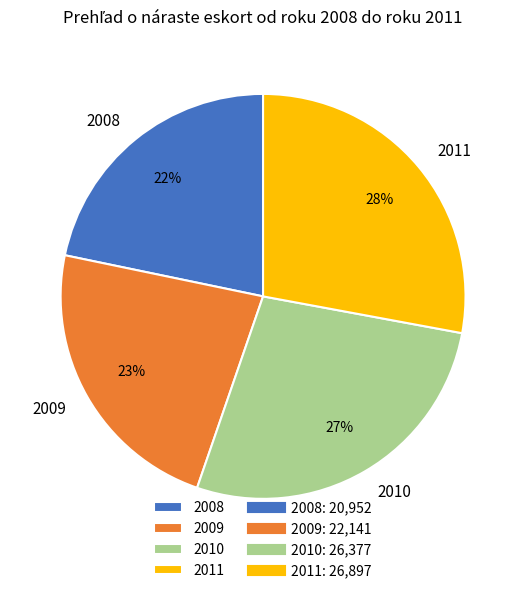

Does any single category account for the majority?

No